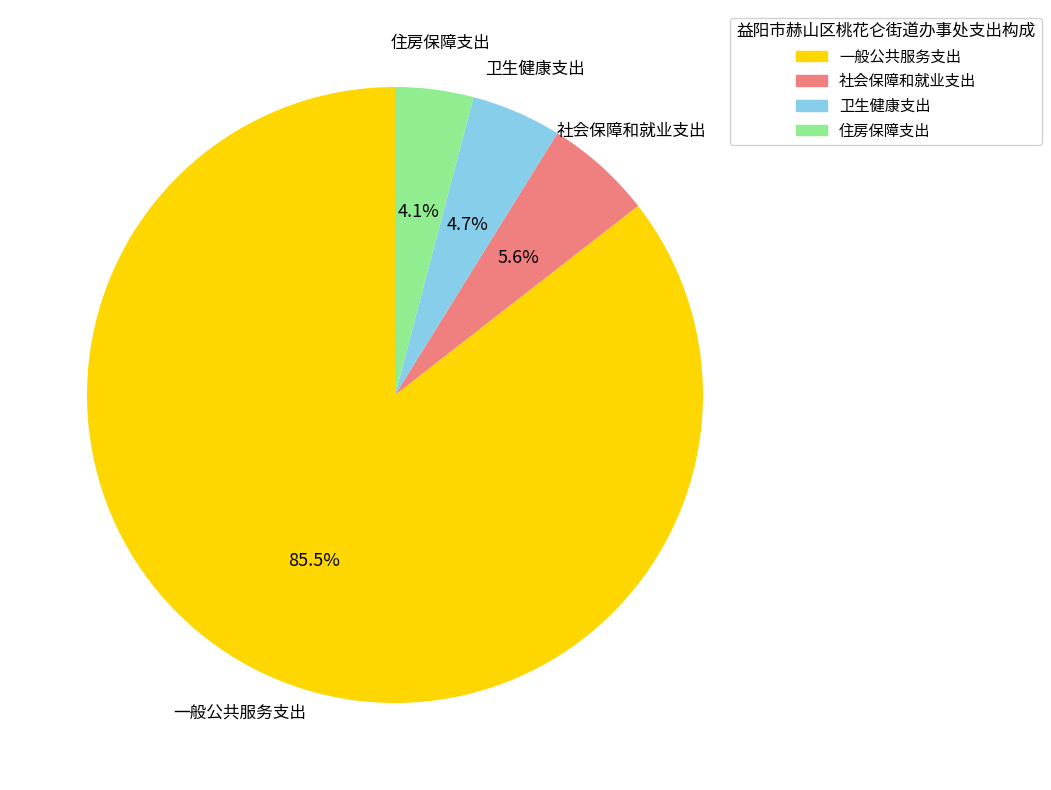

To the nearest percent, what is the difference between the largest and smallest slice percentages?

81%